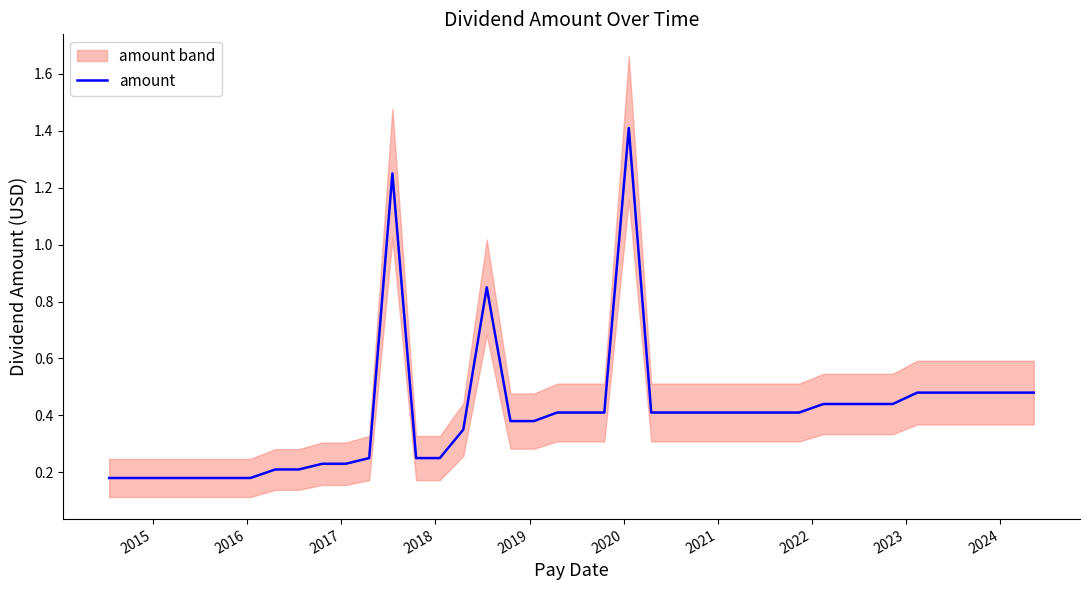

What is the smallest value displayed?

0.2